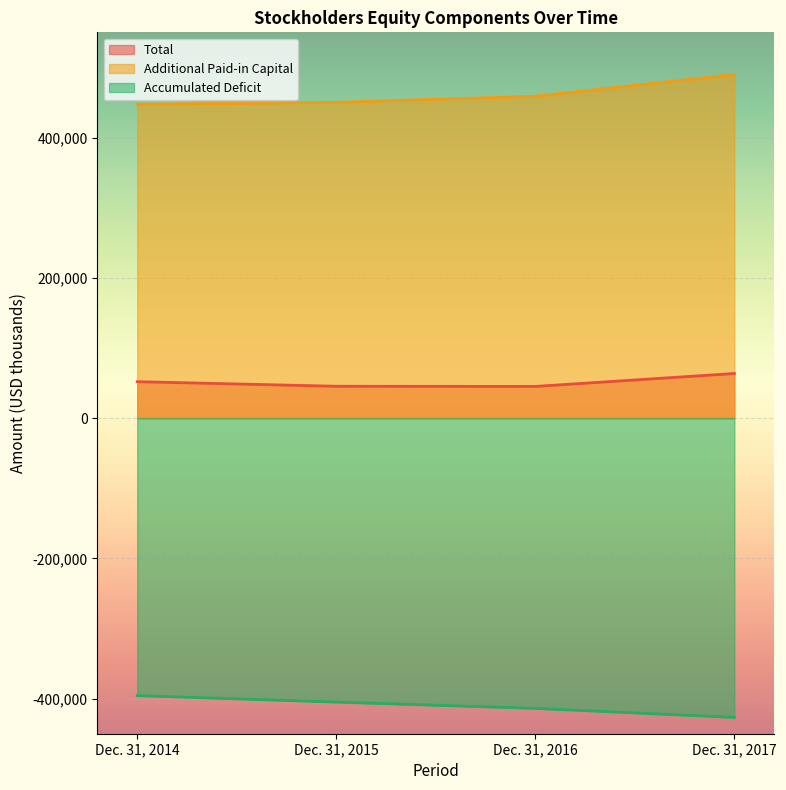

At which label does Accumulated Deficit reach its peak?

Dec. 31, 2014